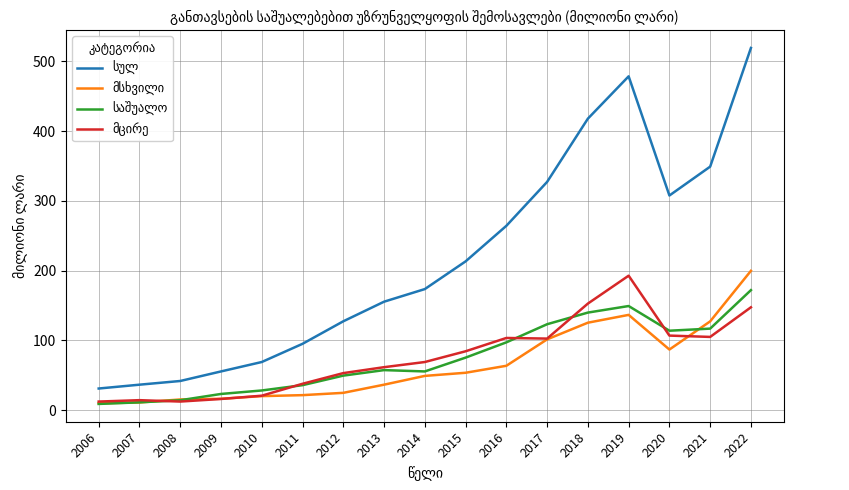

What is the spread (max minus min) of values at 2012?

102.6